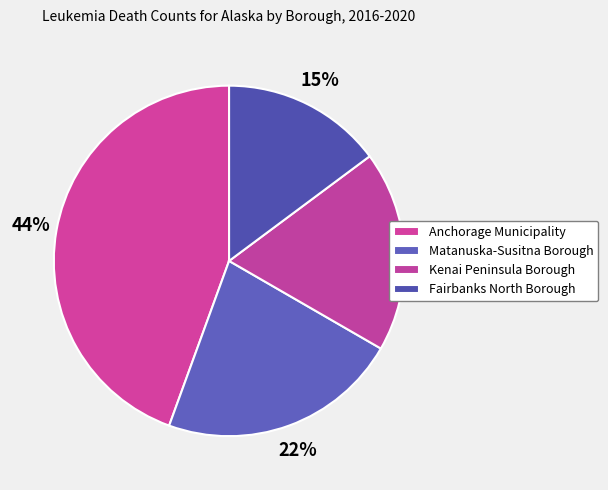

Is the sum of Fairbanks North Borough and Kenai Peninsula Borough greater than half?

No